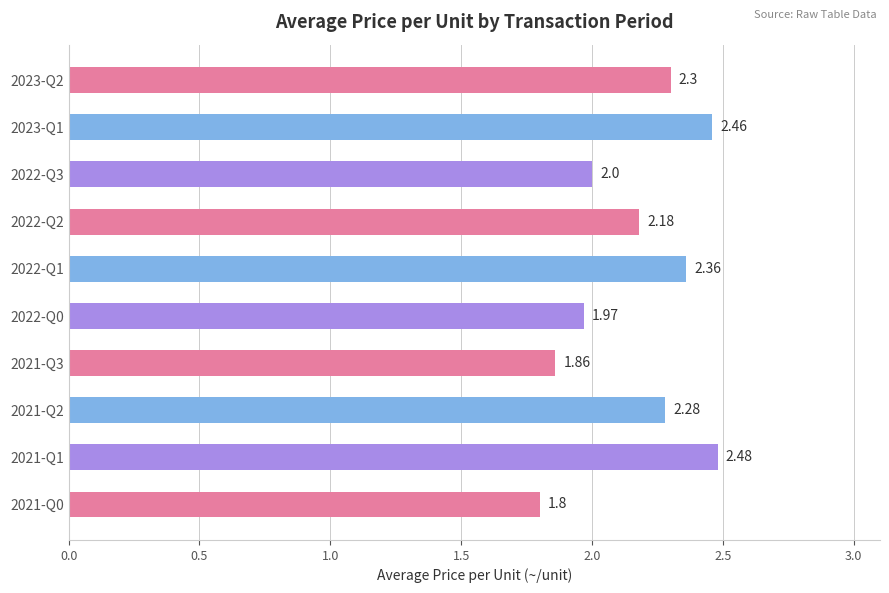

List the labels in order of value, smallest first.

2021-Q0, 2021-Q3, 2022-Q0, 2022-Q3, 2022-Q2, 2021-Q2, 2023-Q2, 2022-Q1, 2023-Q1, 2021-Q1